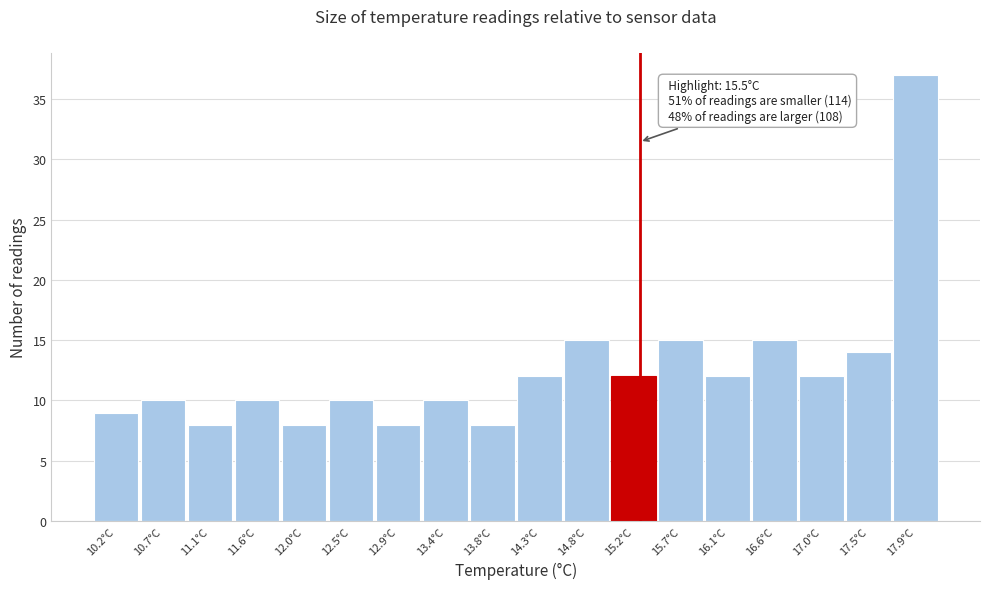

Reading left to right, extract all data points from this chart.

10.2°C=9	10.7°C=10	11.1°C=8	11.6°C=10	12.0°C=8	12.5°C=10	12.9°C=8	13.4°C=10	13.8°C=8	14.3°C=12	14.8°C=15	15.2°C=12	15.7°C=15	16.1°C=12	16.6°C=15	17.0°C=12	17.5°C=14	17.9°C=37